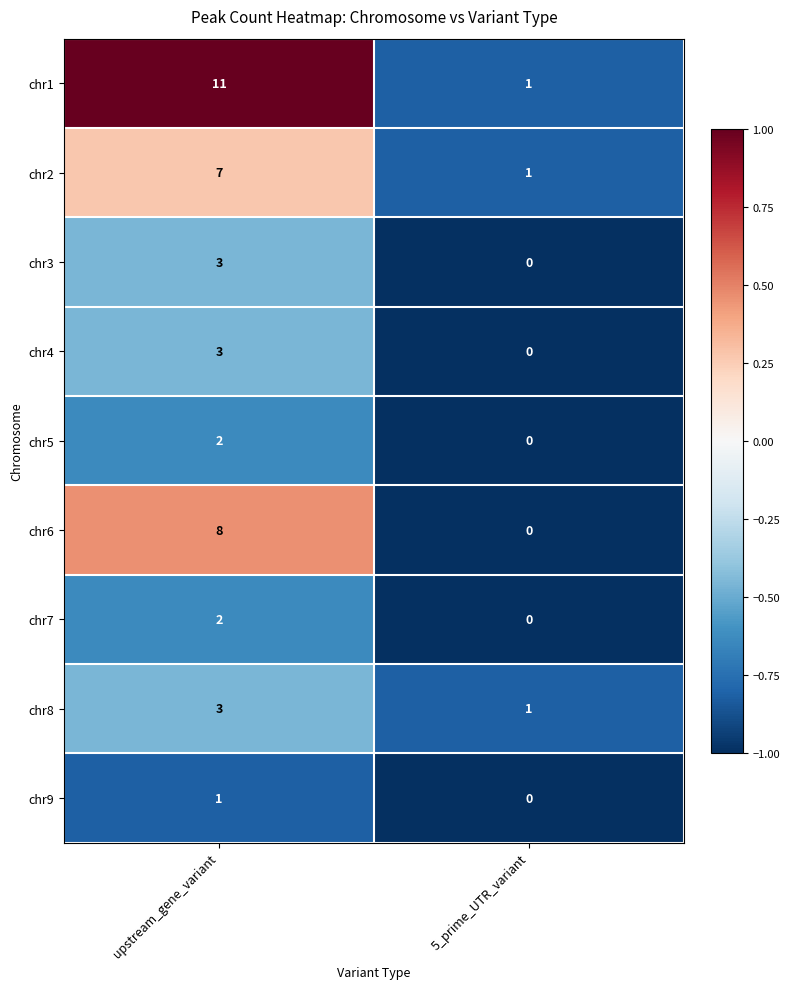

At which label is chr4 closest to 1?

5_prime_UTR_variant